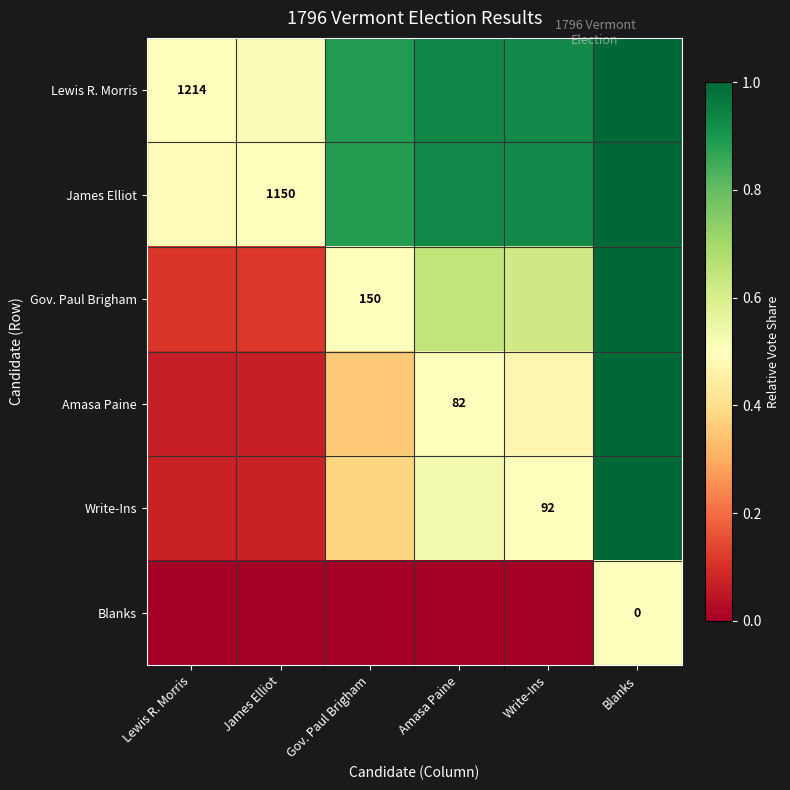

List the labels in order of James Elliot value, largest first.

Blanks, Amasa Paine, Write-Ins, Gov. Paul Brigham, James Elliot, Lewis R. Morris